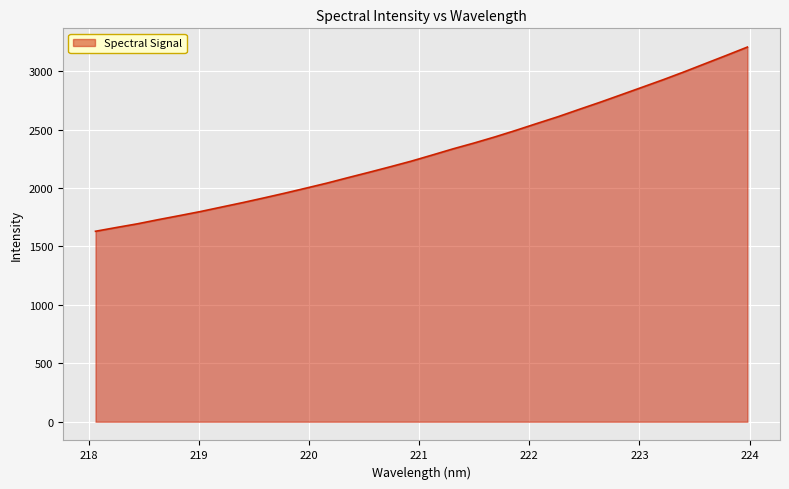

Reading left to right, what are all the values shown in this chart?

1629.7	1662.2	1693.8	1729.8	1764.1	1799.1	1837.3	1875.3	1915.1	1956.1	1998.8	2041.9	2088.7	2134.4	2181.3	2229.5	2281.9	2335.4	2385.2	2438.1	2494.5	2553.1	2610.9	2673.2	2734.6	2798.5	2862.8	2927.3	2994.8	3064.9	3134.8	3205.9